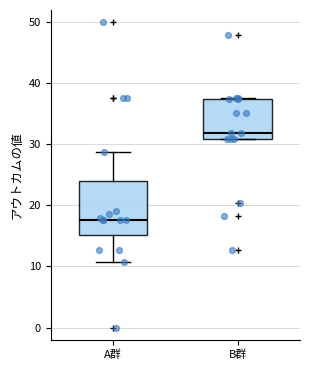

Reading left to right, read every box against the y-axis: the position of its median line, the range the box covers, and the ends of its whiskers. The values are not printed on the chart, so give them approximately, as read against the axis.

A群: median 18, box 15 to 24, whiskers 11 to 29
B群: median 32, box 31 to 37, whiskers 31 to 38